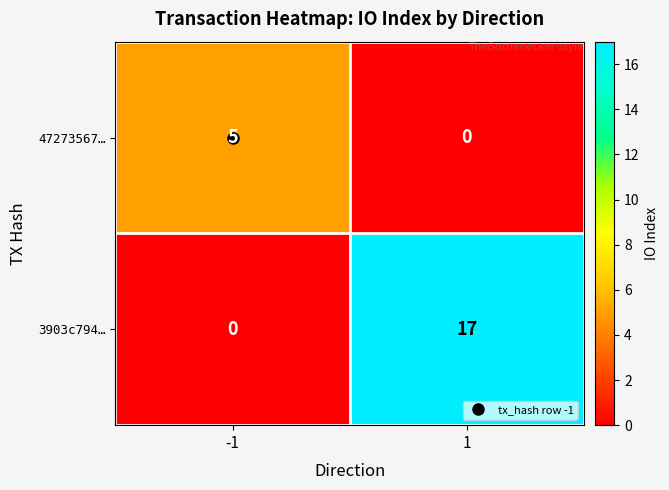

Between -1 and 1, which series saw the biggest shift?

3903c794…